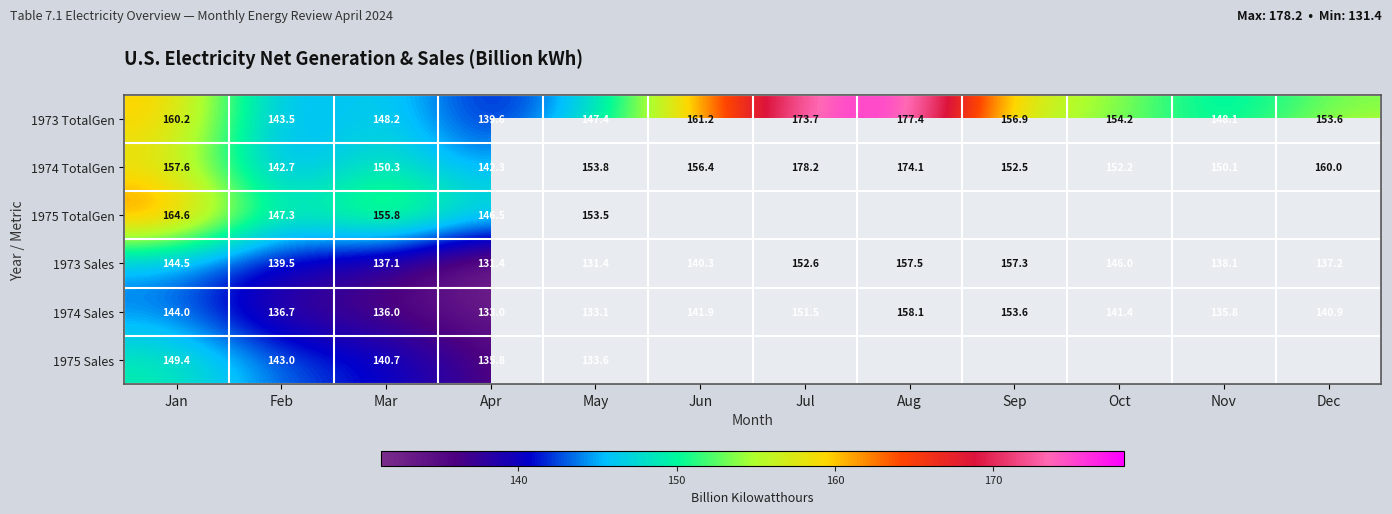

Count the number of categories in the chart.

12